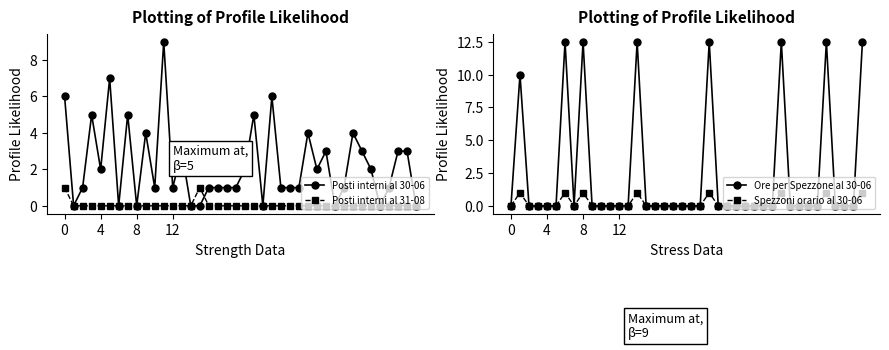

What are all the series names shown in the legend?

Posti interni al 30-06, Posti interni al 31-08, Ore per Spezzone al 30-06, Spezzoni orario al 30-06